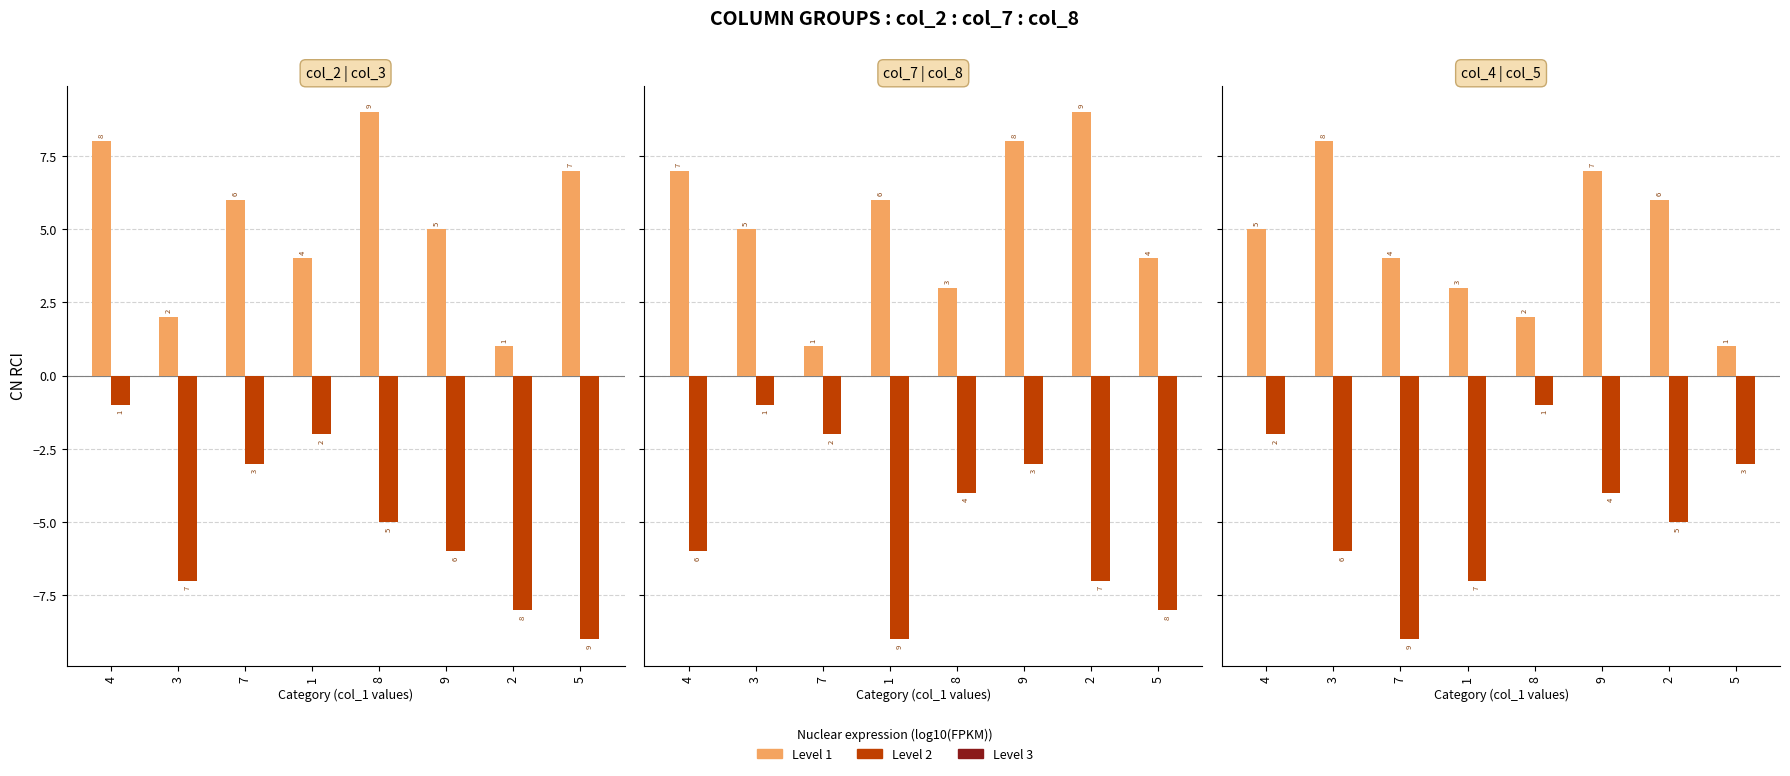

List the labels in order of col_3/col_8/col_5 (level 2) value, largest first.

8, 4, 5, 9, 2, 3, 1, 7